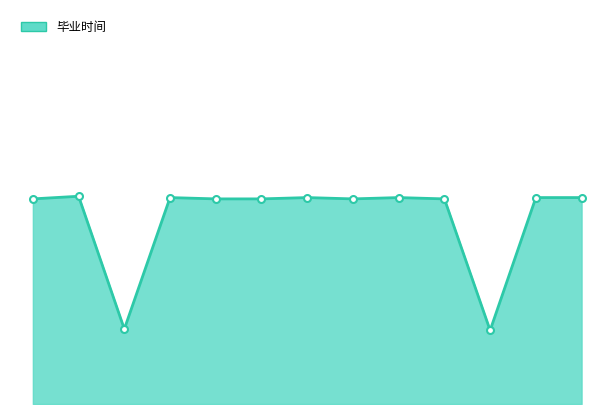

List the labels in order of value, smallest first.

11, 3, 1, 5, 6, 8, 10, 4, 7, 9, 12, 13, 2